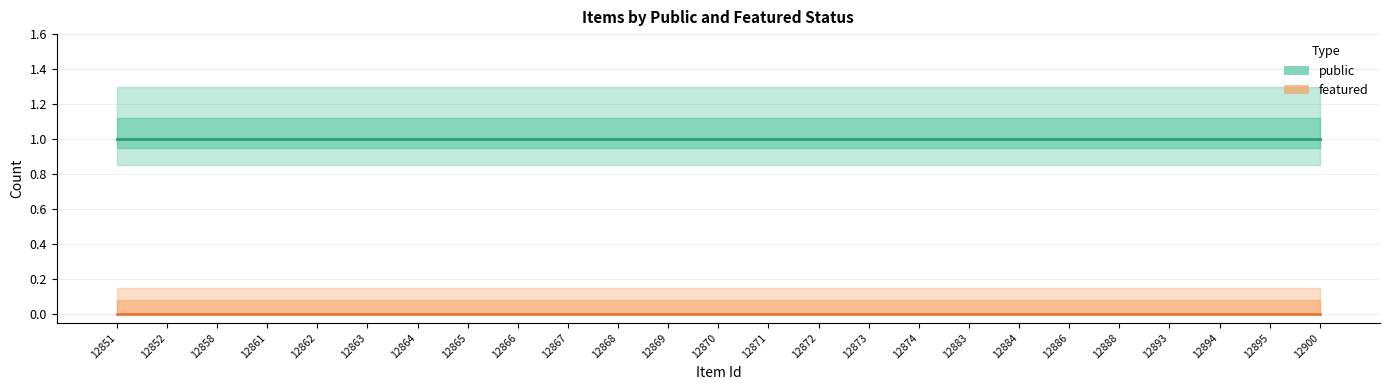

True or false: featured and public intersect in this chart.

False